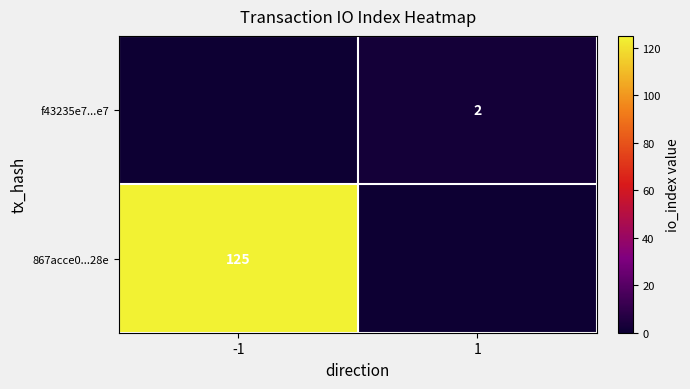

At which category is the sum across all series the highest?

-1